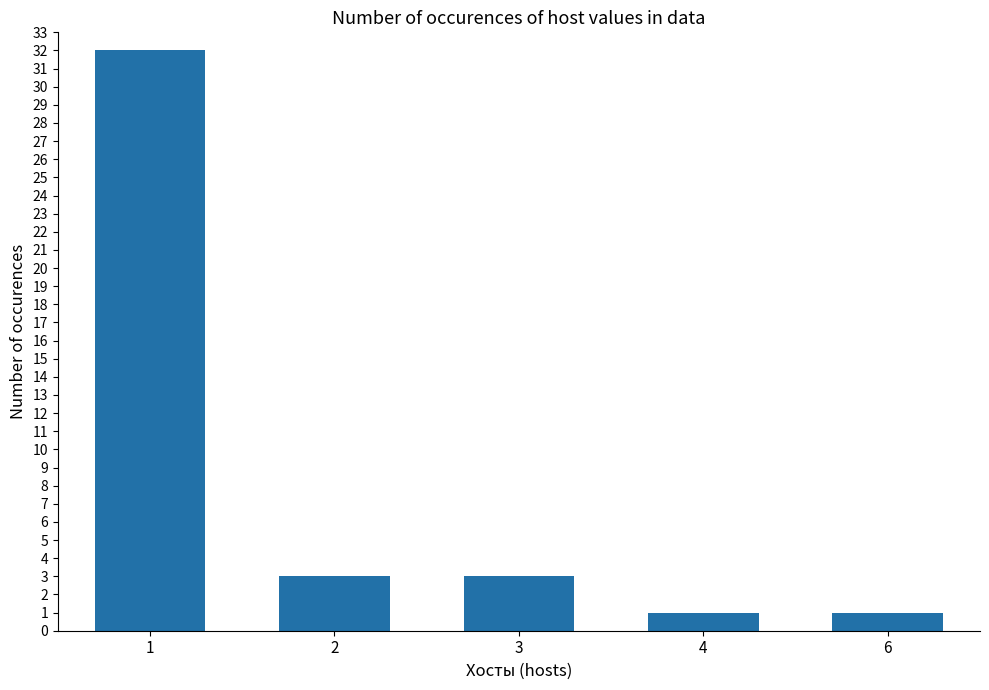

Reading right to left, extract all data points from this chart.

1	1	3	3	32